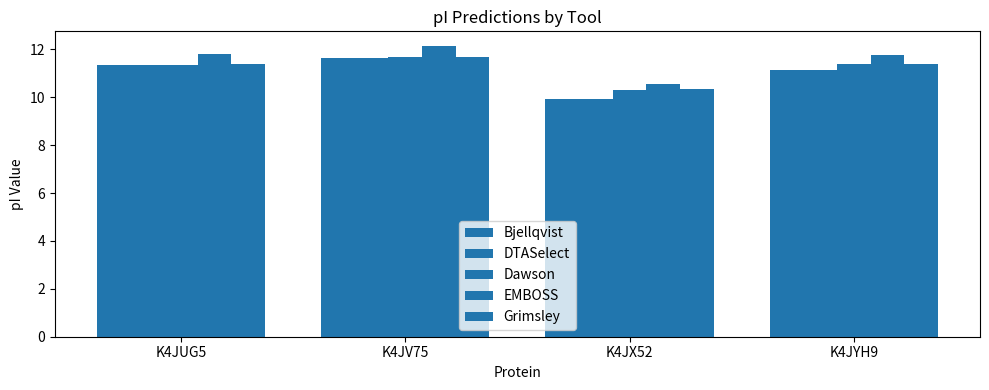

What is the label of the 1st bar from the left?

K4JUG5